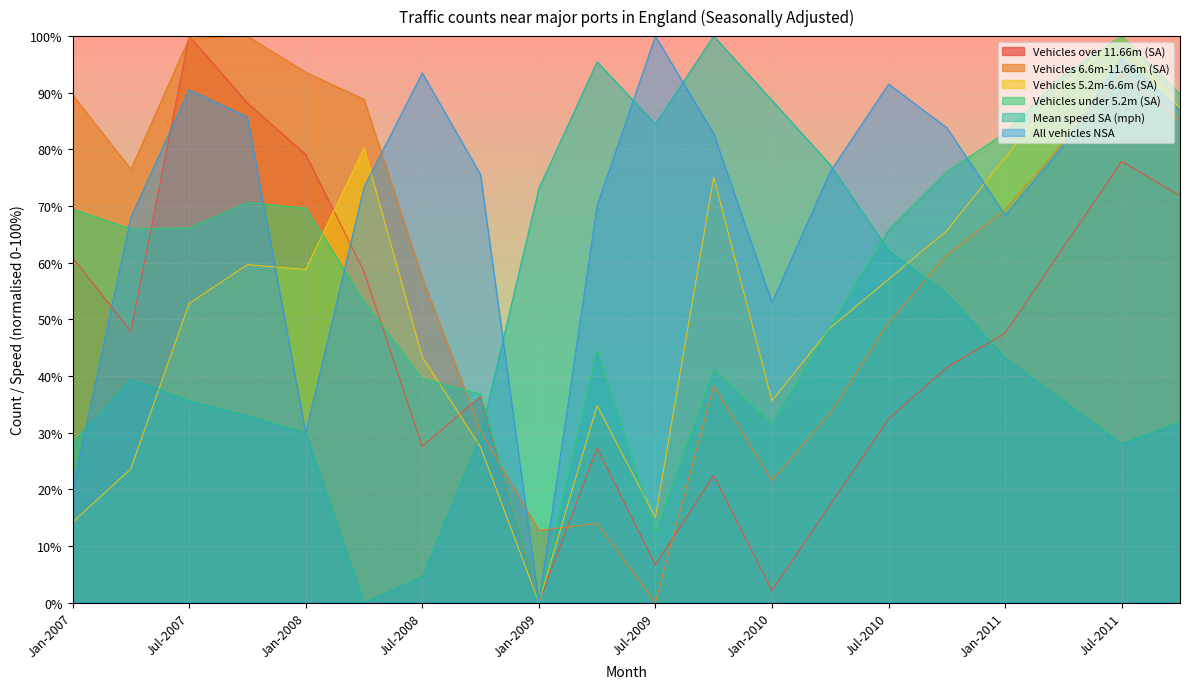

How many data points in All vehicles NSA are above 80?

10